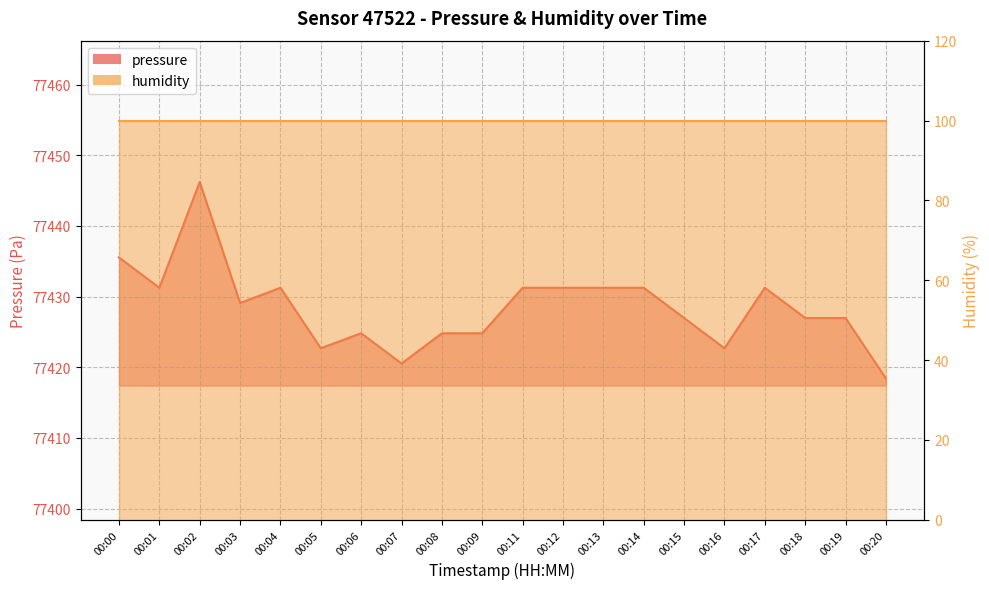

Where is the data nearest to the value 77432?

00:01